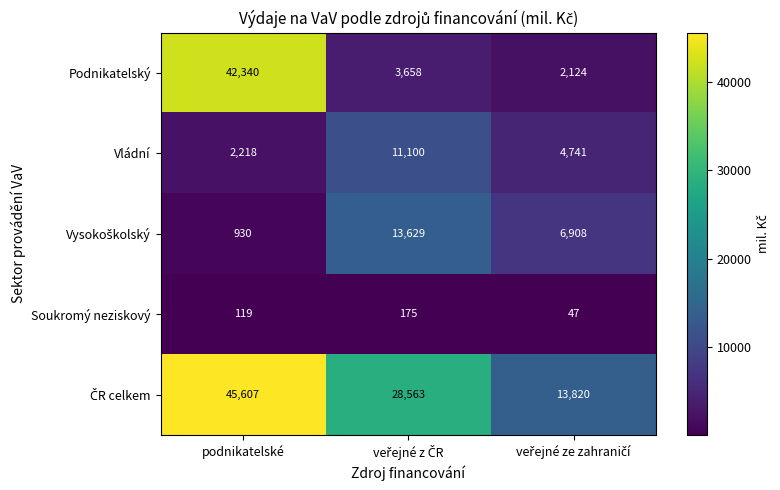

At which category is the sum across all series the highest?

podnikatelské